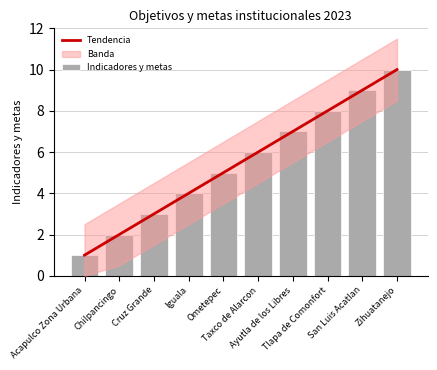

What is the label of the 3rd bar from the right?

Tlapa de Comonfort